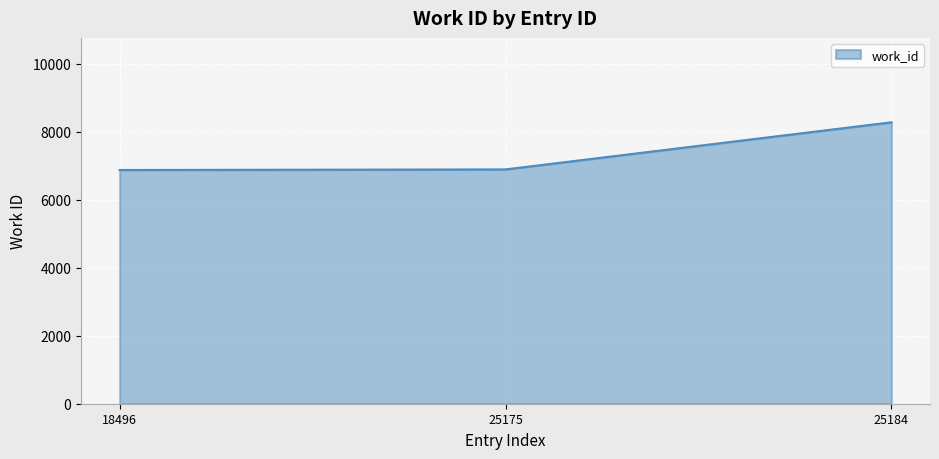

The chart shows a value of 6872 at 18496. True or false?

True